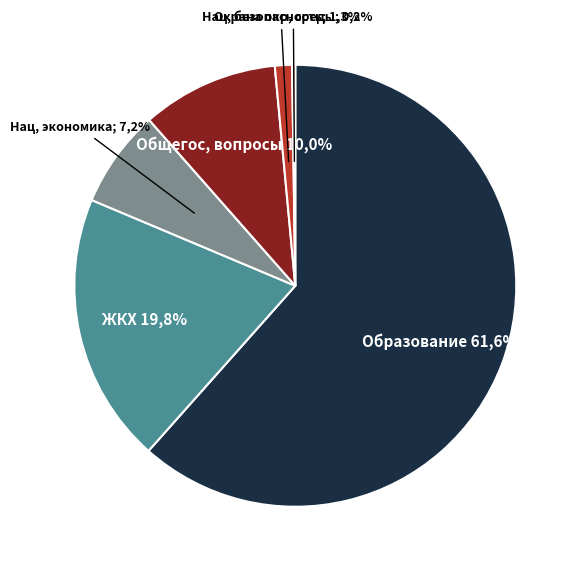

Count the number of slices in the pie.

6